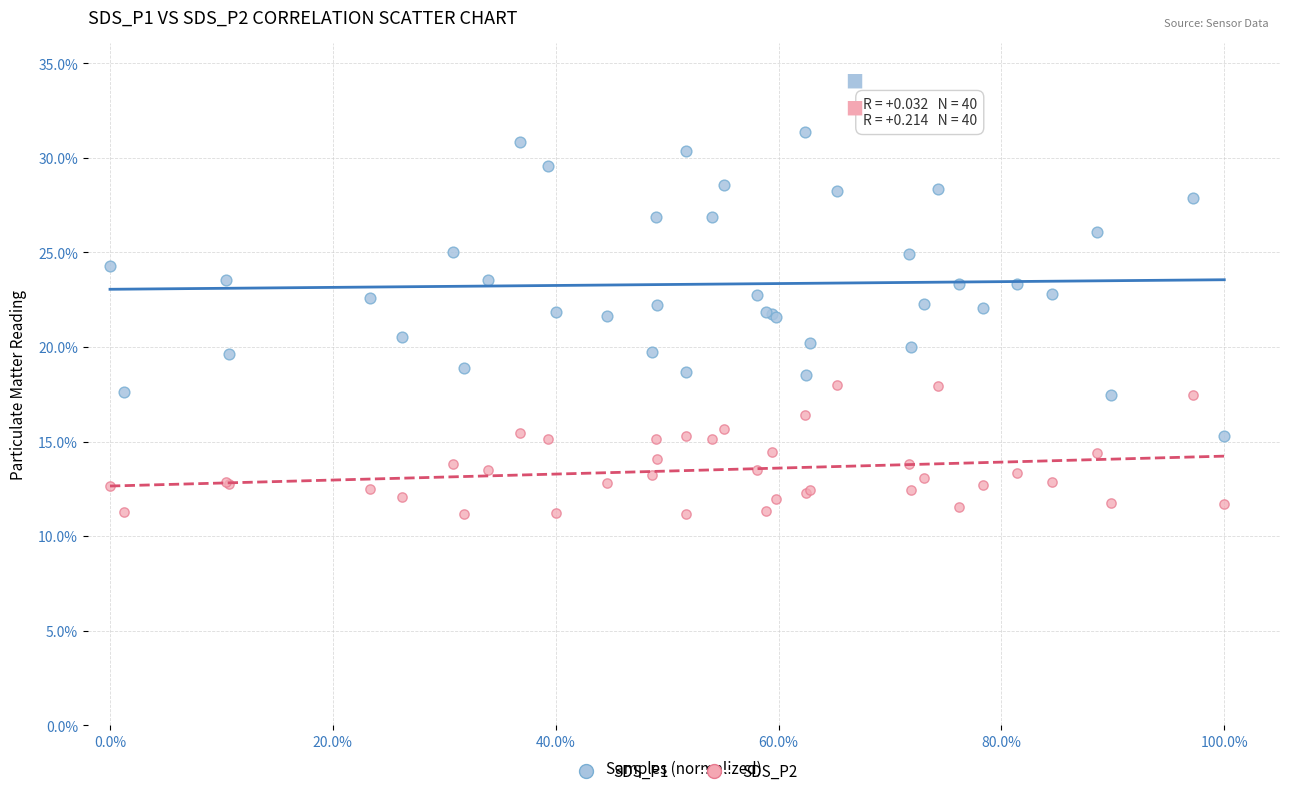

Which series has the widest spread of Y values?

SDS_P1